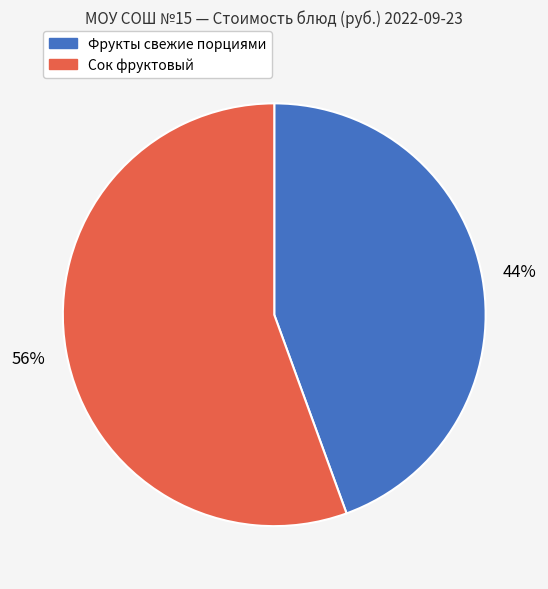

Count the number of slices in the pie.

2